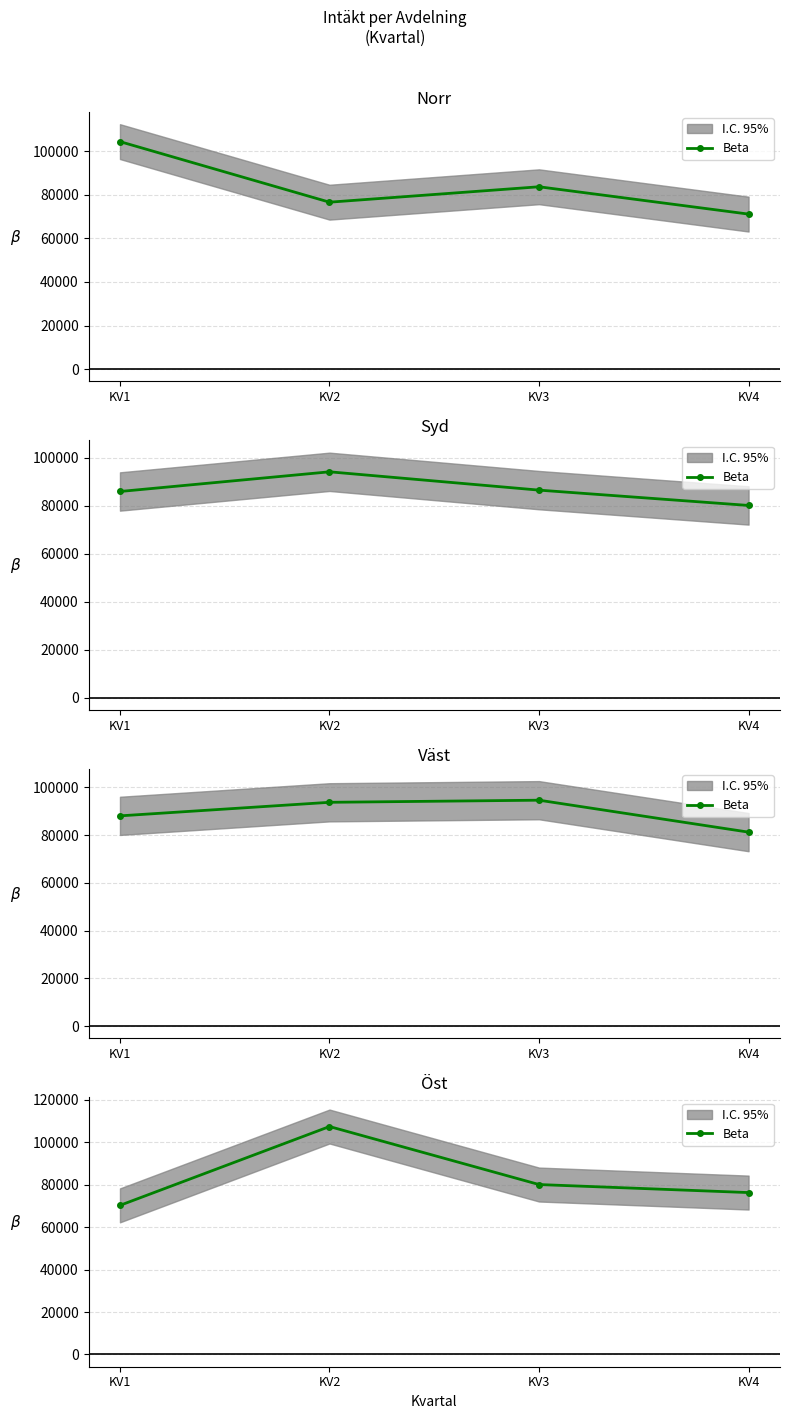

Which label corresponds to the smallest value in the chart?

KV1